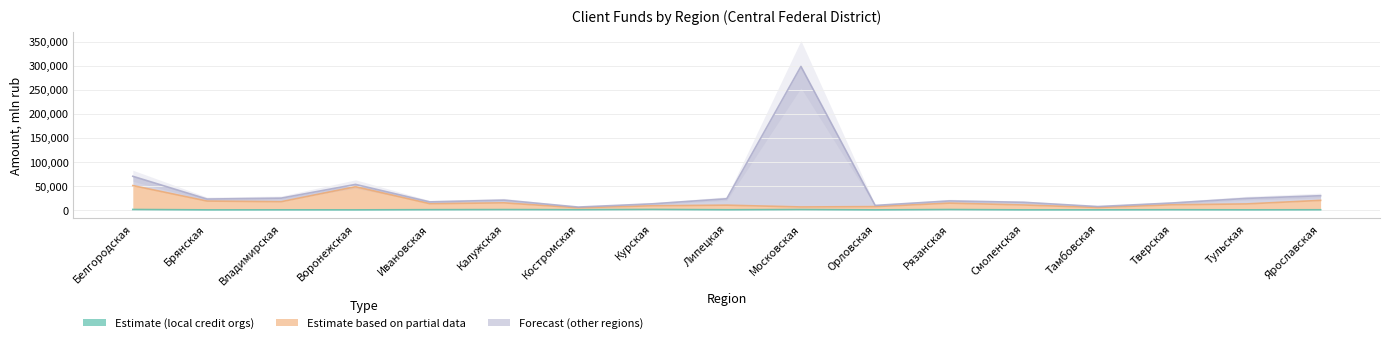

True or false: Forecast (other regions) has a value of 3438 at Смоленская.

False